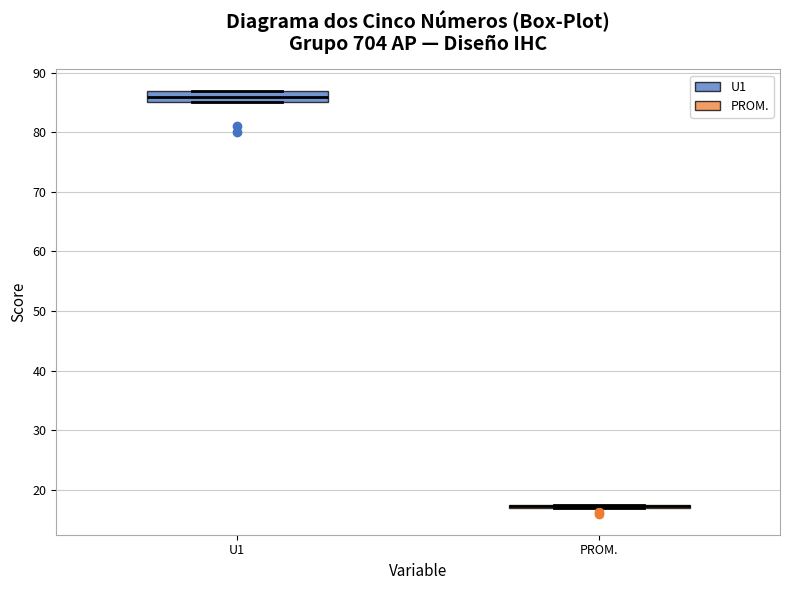

Reading left to right, transcribe this box plot: for each box, give where its median line is, the range the box spans, and where its two whiskers end, as read against the y-axis. The values are not printed on the chart, so give them approximately, as read against the axis.

U1: median 86, box 85 to 87, whiskers 85 to 87
PROM.: box collapsed to a line at 17, whiskers 17 to 17